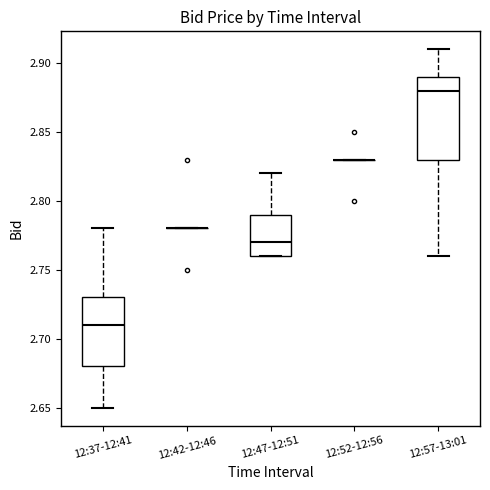

Reading left to right, read every box against the y-axis: the position of its median line, the range the box covers, and the ends of its whiskers. The values are not printed on the chart, so give them approximately, as read against the axis.

12:37-12:41: median 2.71, box 2.68 to 2.73, whiskers 2.65 to 2.78
12:42-12:46: box collapsed to a line at 2.78, whiskers 2.78 to 2.78
12:47-12:51: median 2.77, box 2.76 to 2.79, whiskers 2.76 to 2.82
12:52-12:56: box collapsed to a line at 2.83, whiskers 2.83 to 2.83
12:57-13:01: median 2.88, box 2.83 to 2.89, whiskers 2.76 to 2.91